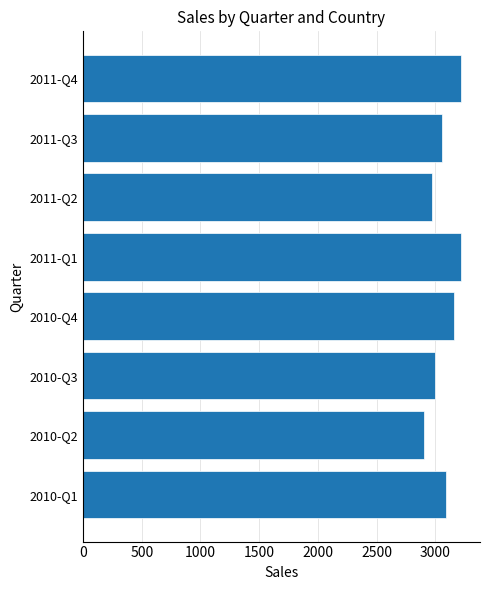

Reading bottom to top, extract all data points from this chart.

2010-Q1=3090	2010-Q2=2900	2010-Q3=3000	2010-Q4=3160	2011-Q1=3220	2011-Q2=2970	2011-Q3=3055	2011-Q4=3220